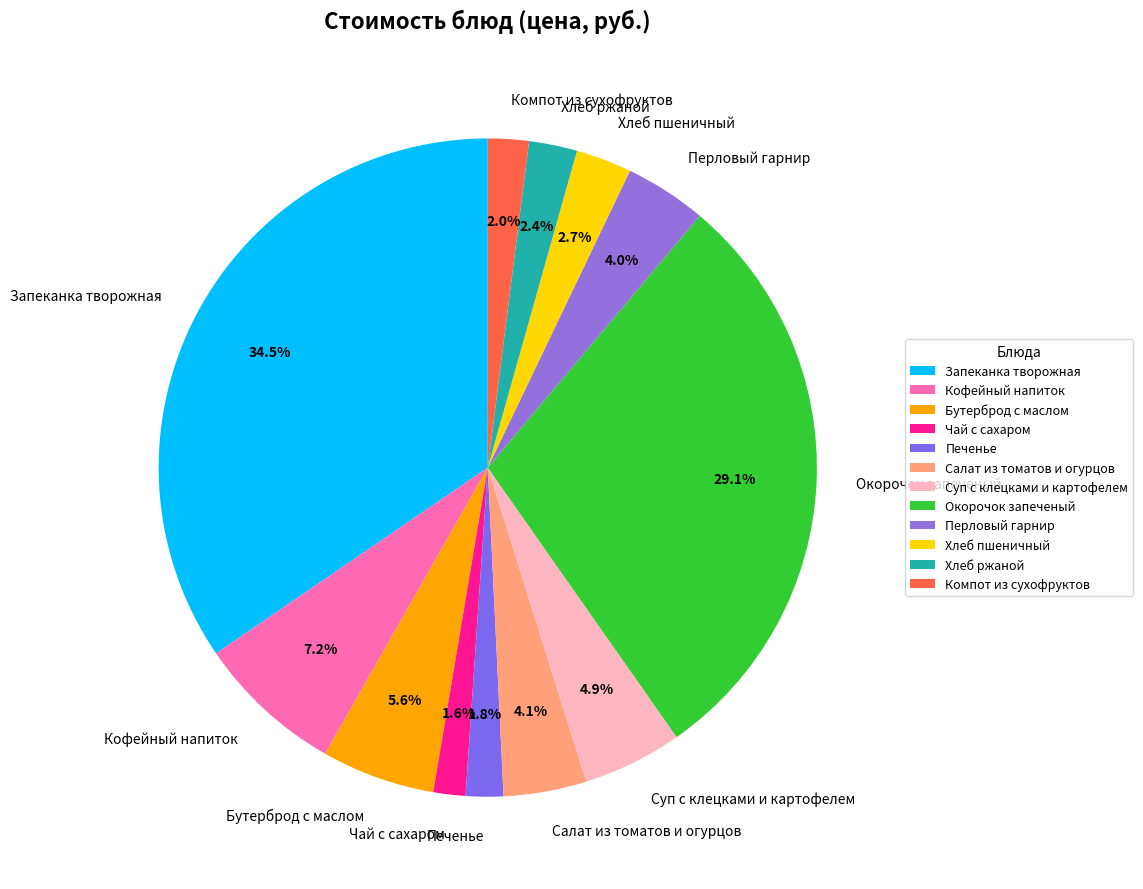

To the nearest percent, what portion does Окорочок запеченый represent?

29%